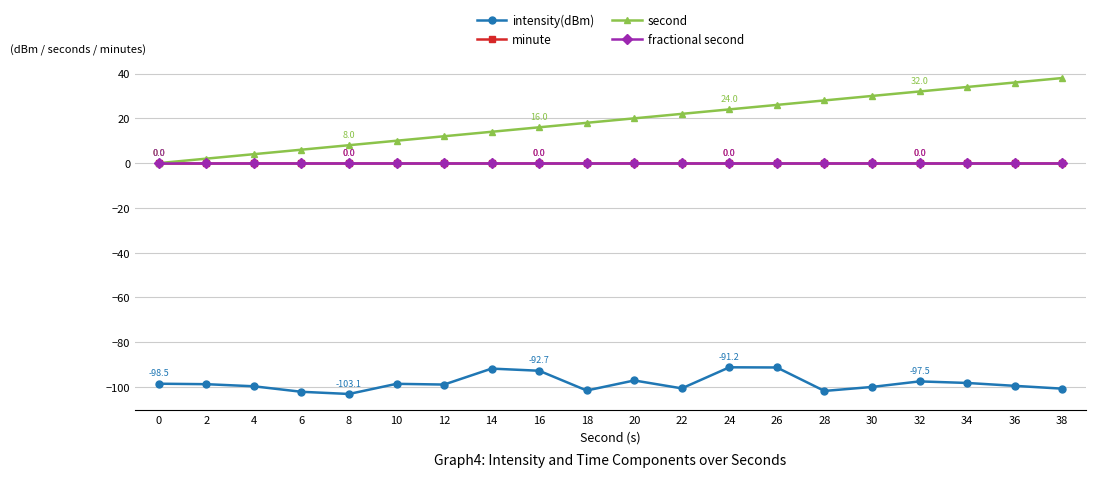

At 38, list the series in order from largest to smallest.

second, minute, fractional second, intensity(dBm)